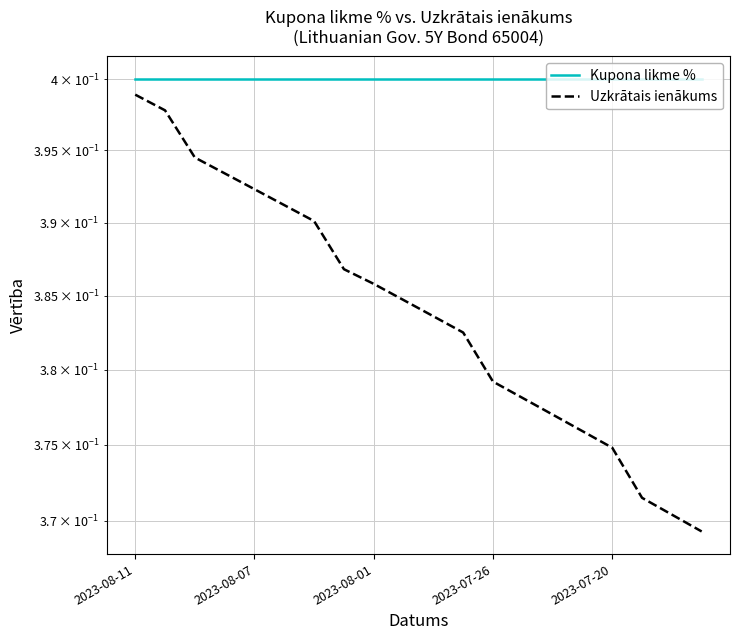

At 2023-07-26, list the series in order from smallest to largest.

Uzkrātais ienākums, Kupona likme %